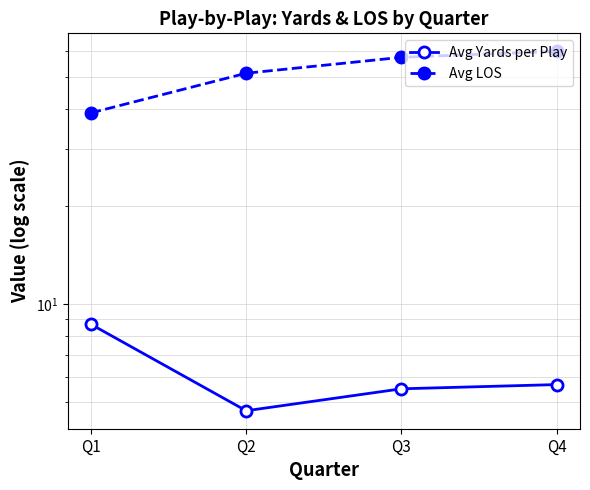

What is the average value of the Avg Yards per Play series?

6.1